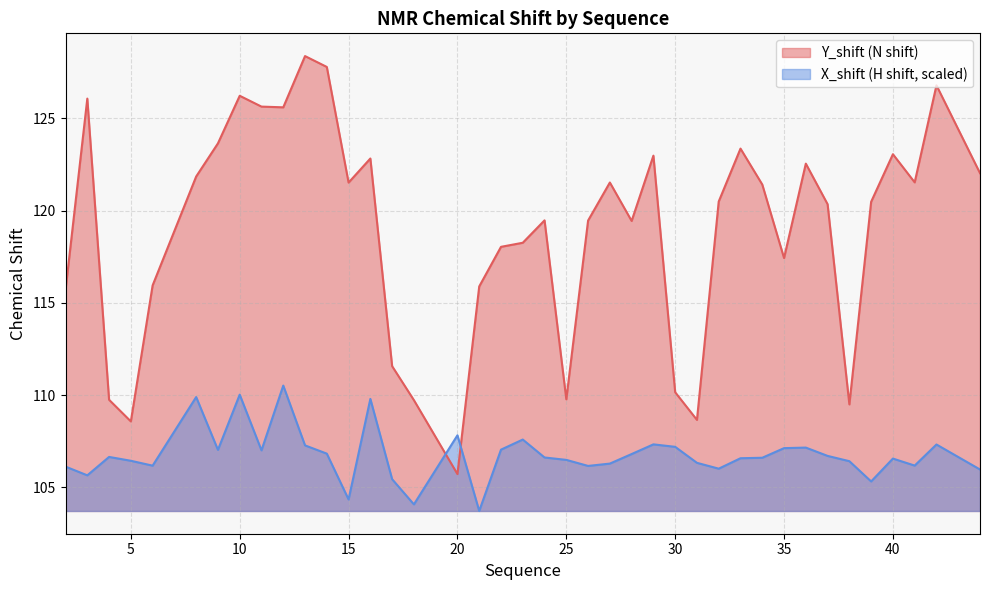

What is the average value of the X_shift (H shift) series?

106.8